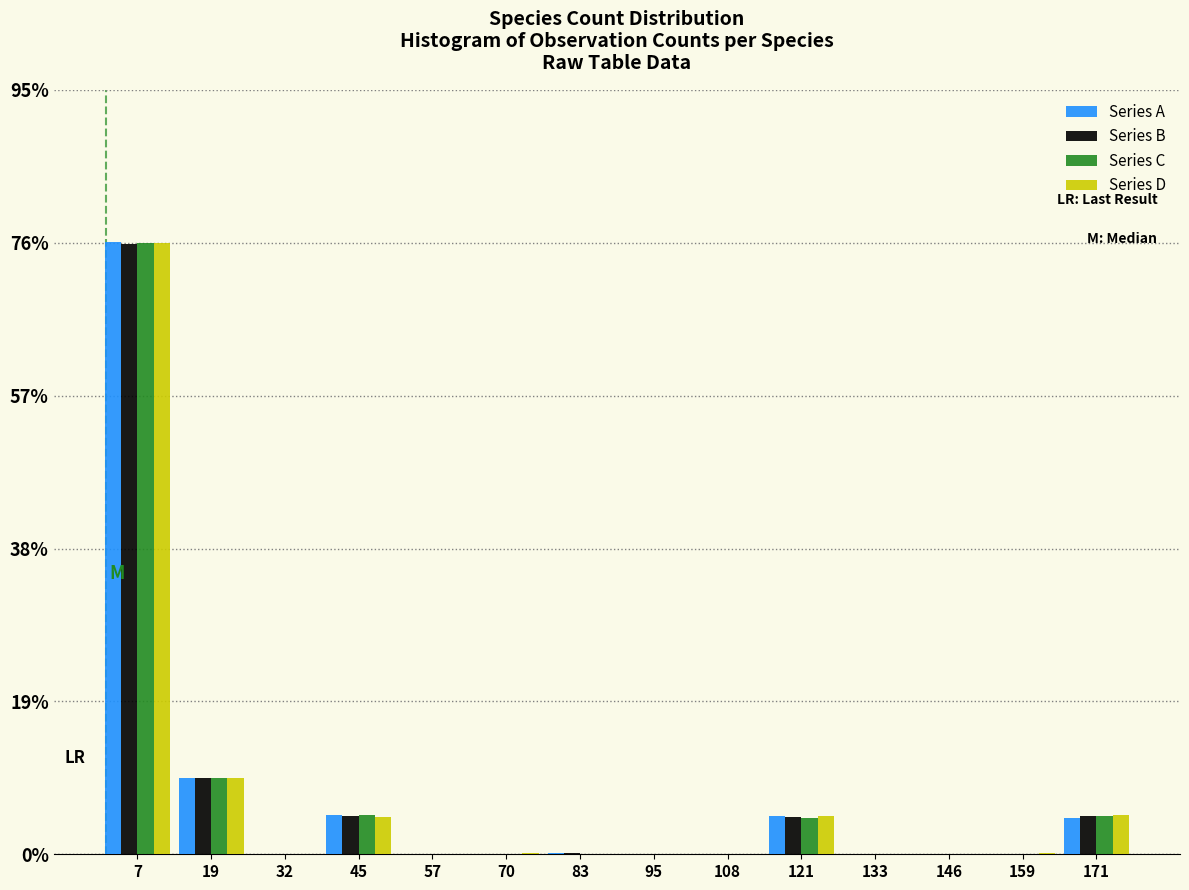

Reading left to right, transcribe this chart: for each range on the x-axis, give the height of each series' bar. Neither the bar edges nor the heights are printed on the chart, so give them approximately, as read against the axes.

2 to 14: Series A=76	Series B=76	Series C=76	Series D=76
14 to 26: Series A=10	Series B=10	Series C=10	Series D=10
26 to 38: Series A=under 2	Series B=0	Series C=0	Series D=0
38 to 52: Series A=4	Series B=4	Series C=4	Series D=4
52 to 64: Series A=0	Series B=0	Series C=0	Series D=0
64 to 76: Series A=0	Series B=0	Series C=0	Series D=under 2
76 to 90: Series A=under 2	Series B=under 2	Series C=under 2	Series D=under 2
90 to 102: Series A=under 2	Series B=0	Series C=0	Series D=0
102 to 114: Series A=0	Series B=under 2	Series C=under 2	Series D=under 2
114 to 128: Series A=4	Series B=4	Series C=4	Series D=4
128 to 140: Series A=0	Series B=0	Series C=0	Series D=0
140 to 152: Series A=0	Series B=under 2	Series C=under 2	Series D=under 2
152 to 166: Series A=under 2	Series B=0	Series C=under 2	Series D=under 2
166 to 178: Series A=4	Series B=4	Series C=4	Series D=4